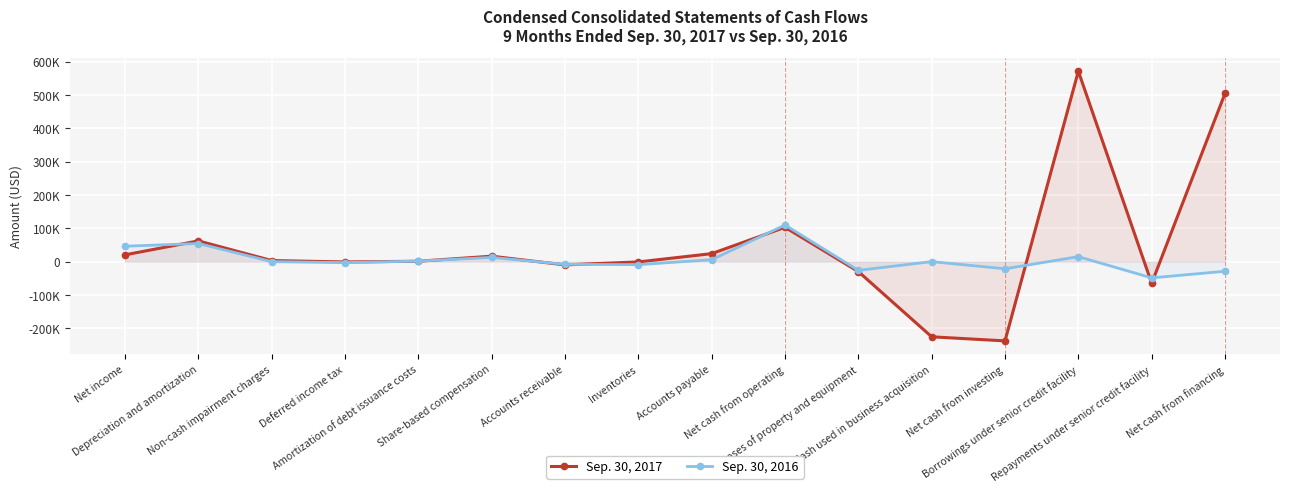

At which category does the chart reach its peak across all series?

Borrowings under senior credit facility